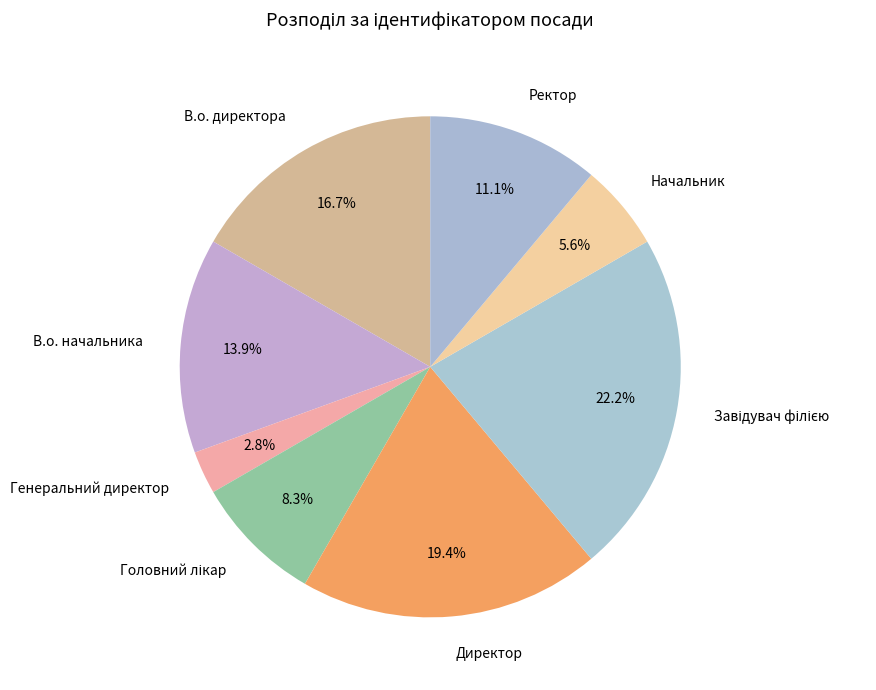

Is there any slice that represents more than half of the pie?

No